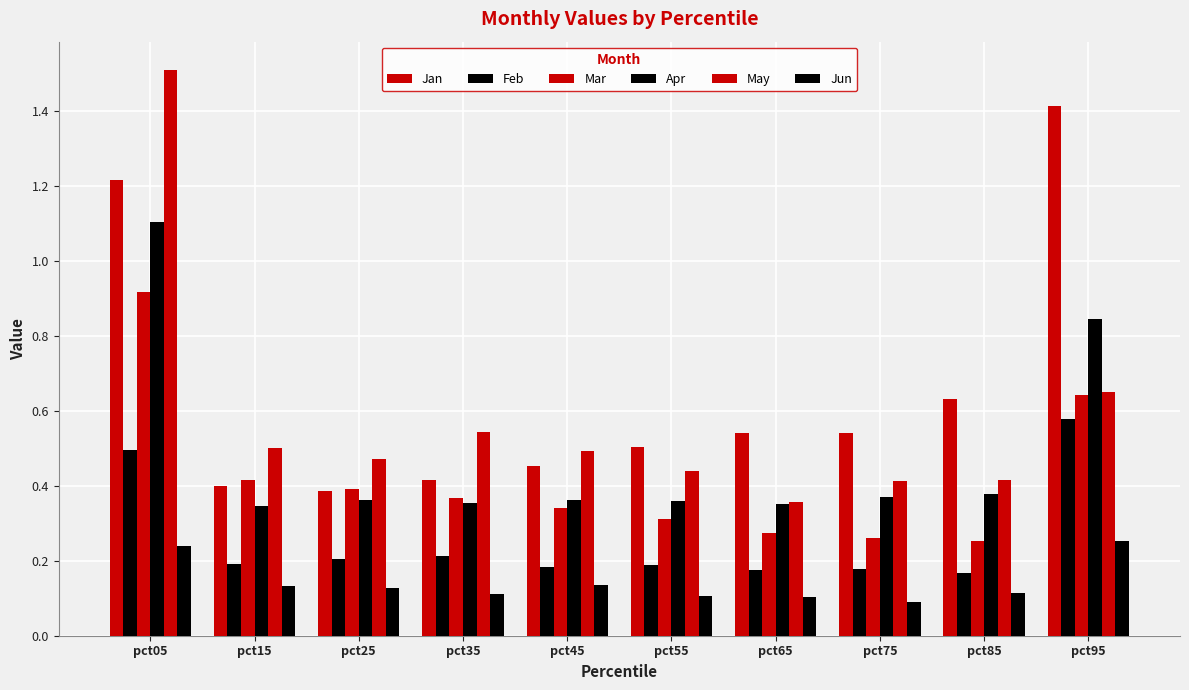

How many groups of bars are there?

10